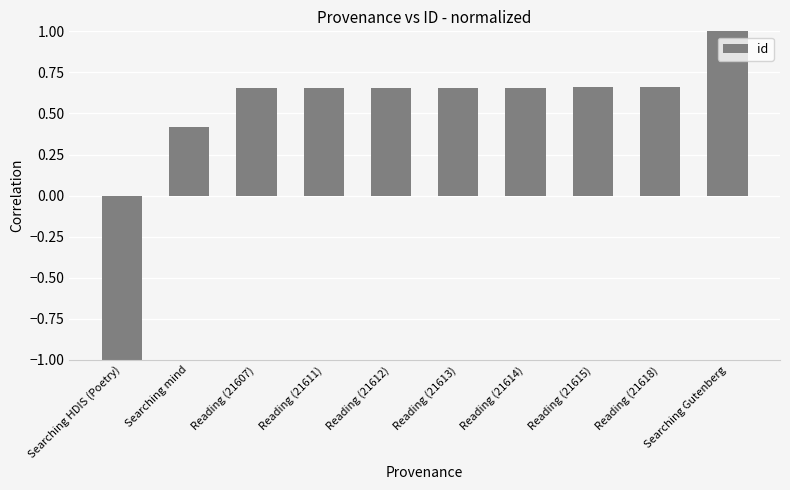

At which label is the value closest to 0?

Searching mind